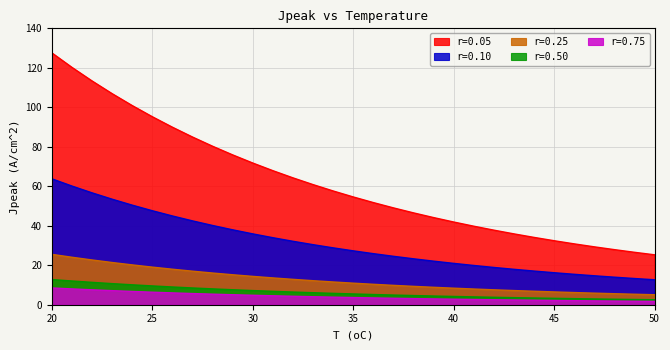

What is the difference between the maximum and second lowest values in the r=0.10 series?

50.5